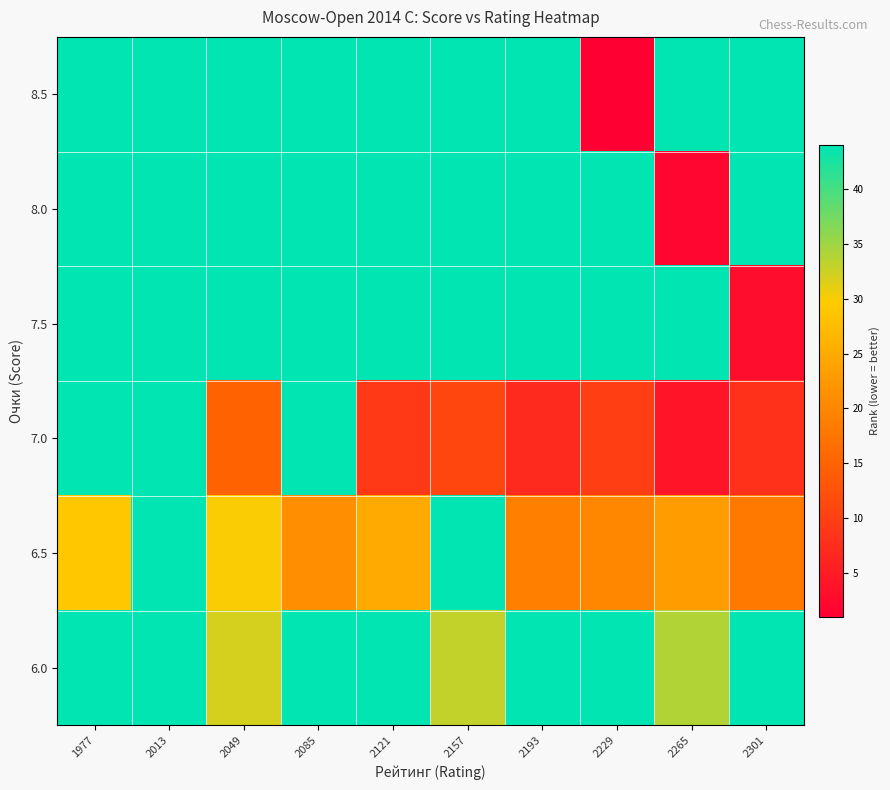

How many data points does each series have?

10